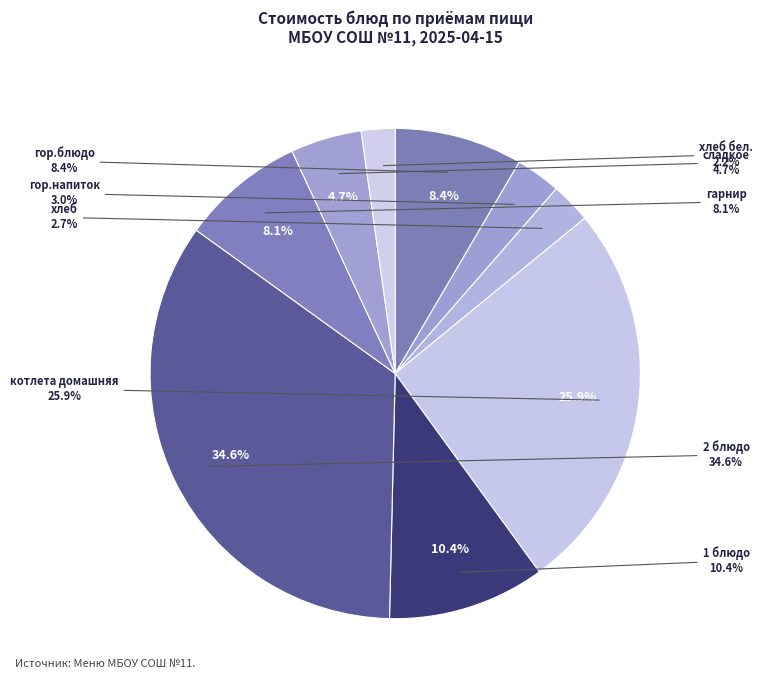

What is the largest slice in the pie chart?

2 блюдо